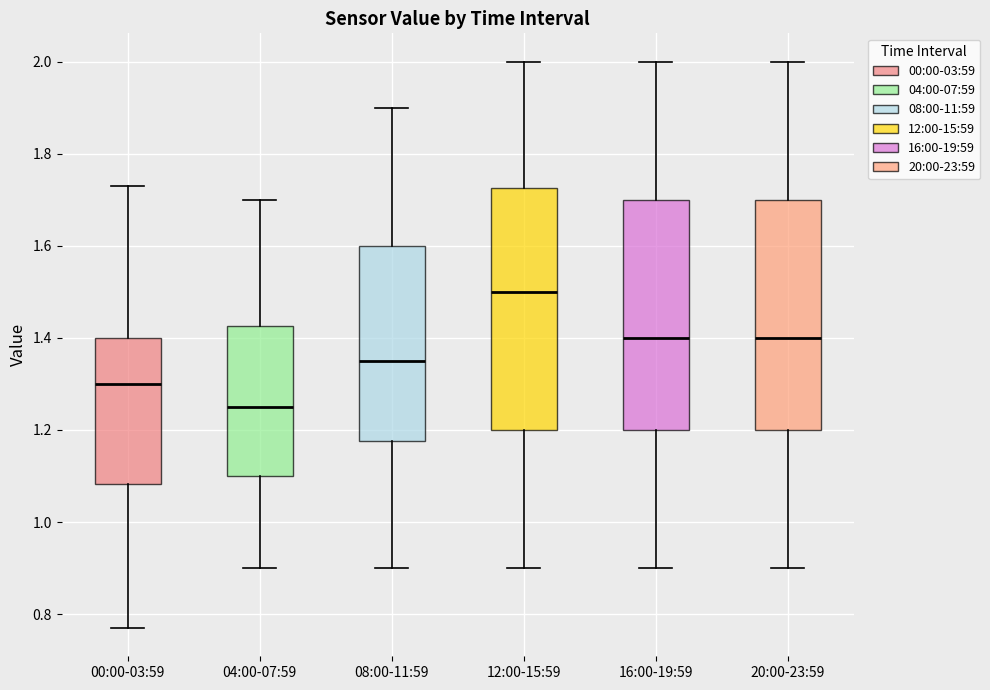

Comparing the boxes themselves (not the whiskers), which one is the tallest?

12:00-15:59